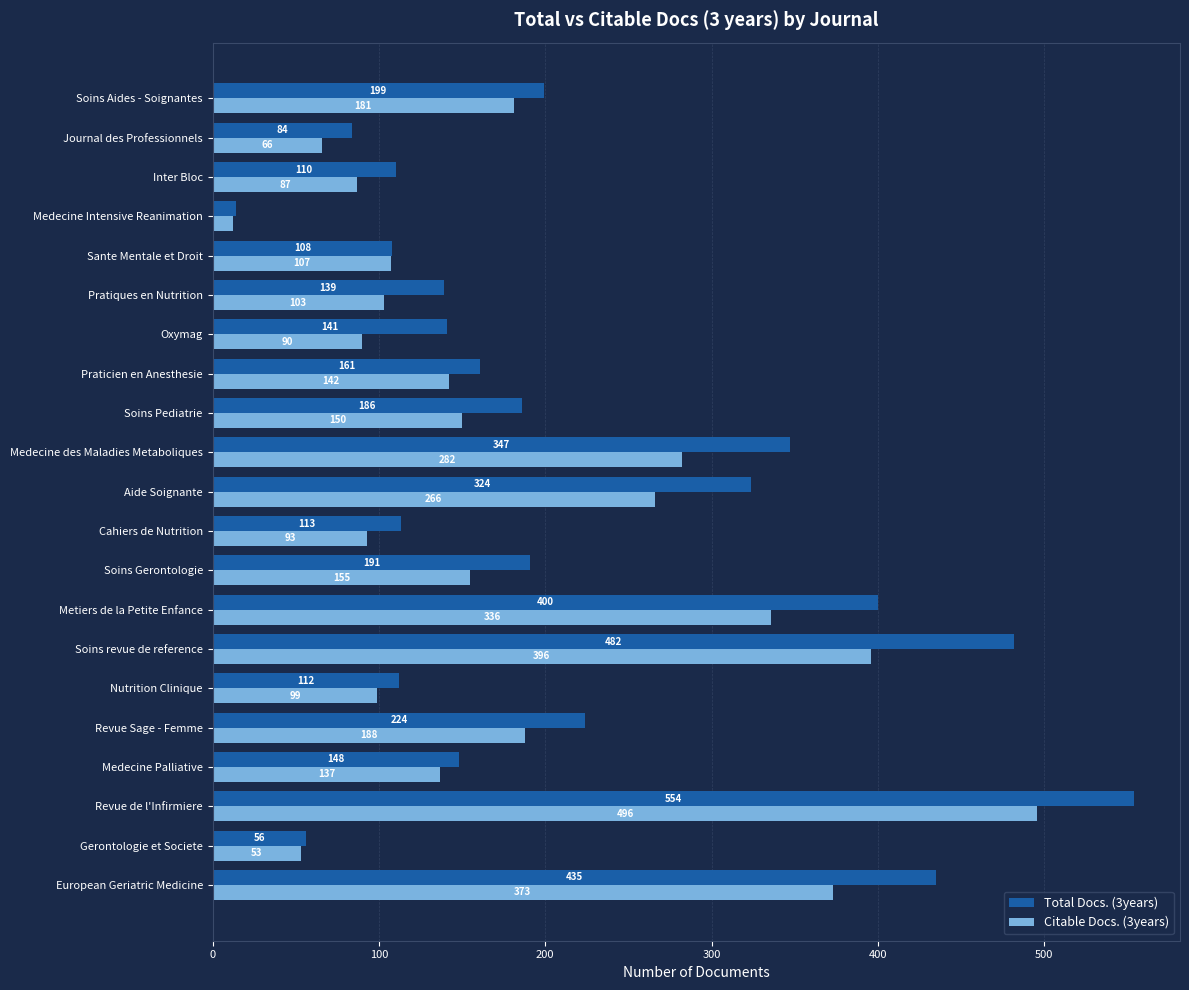

Is it true that Total Docs. (3years) equals 148 at Medecine Palliative?

True